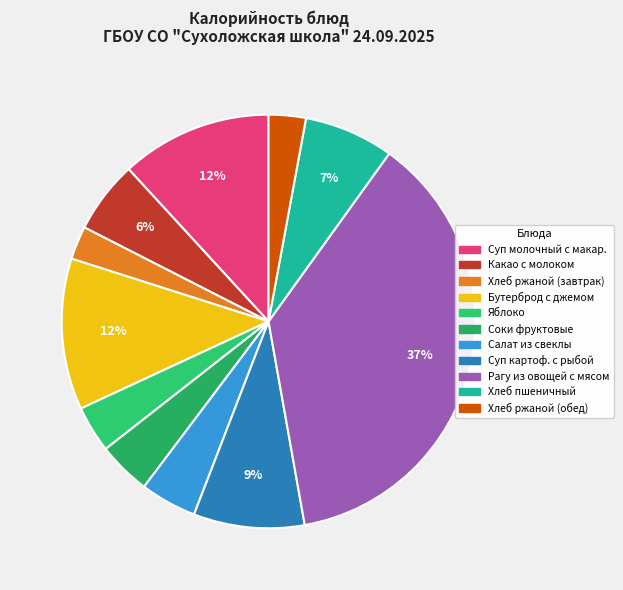

Which category has the biggest portion of the pie?

Рагу из овощей с мясом